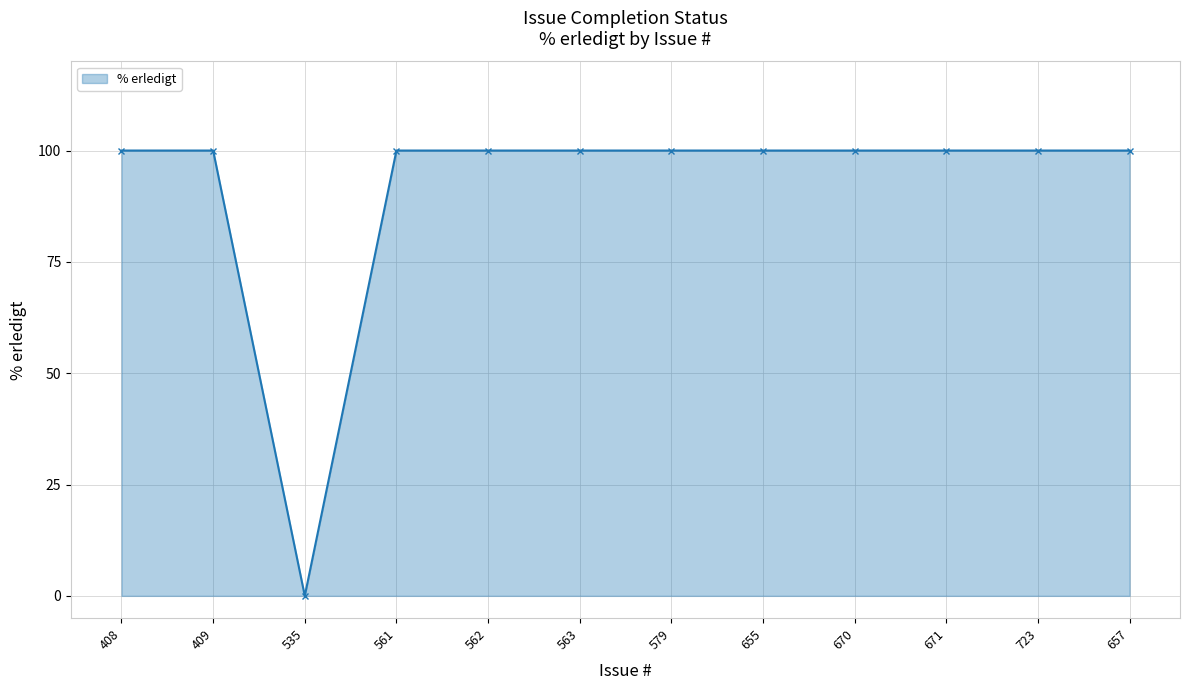

What position from the left is 723?

11